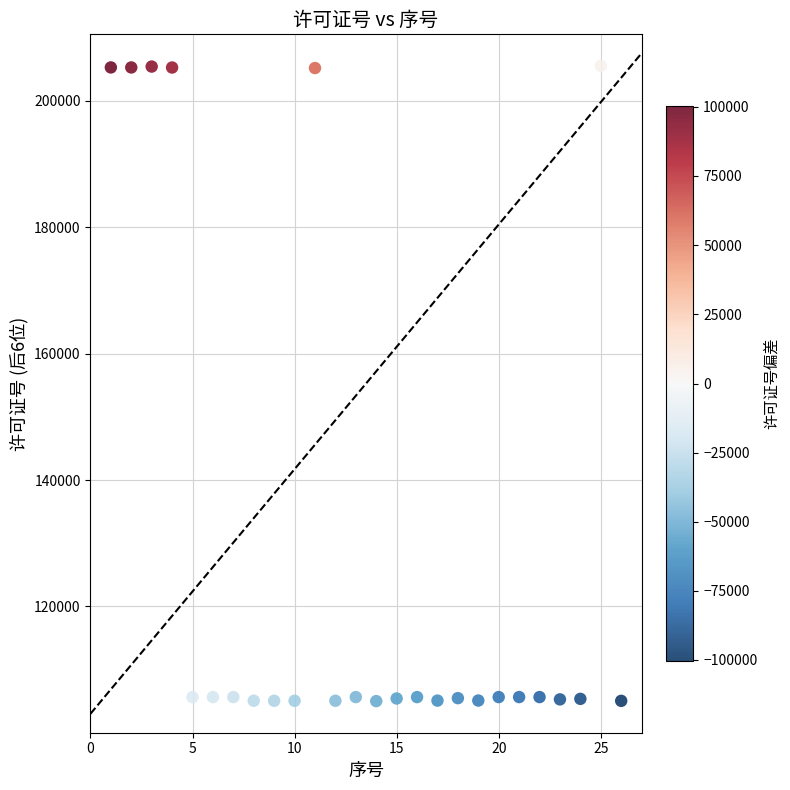

What is the range of Y values (max minus min)?

100463